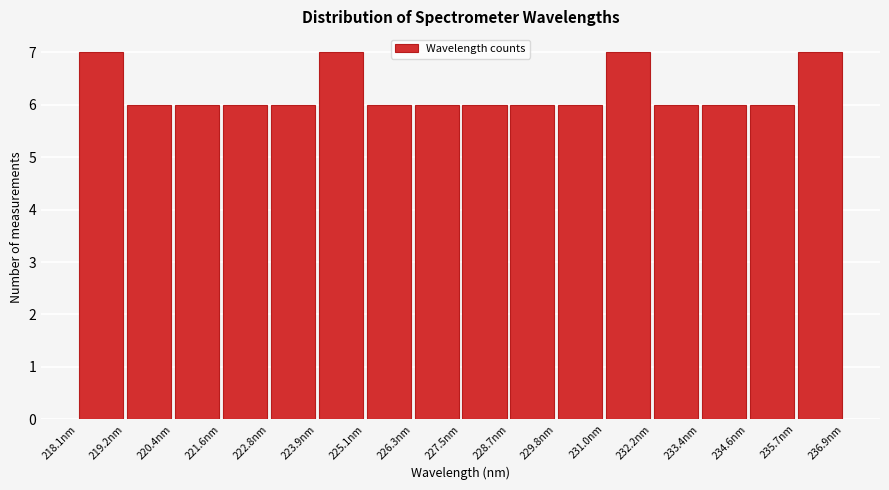

What is the height of the bar covering 224.0 to 225.2 on the x-axis? Neither the bar edges nor the heights are printed on the chart, so give them approximately, as read against the axes.

7